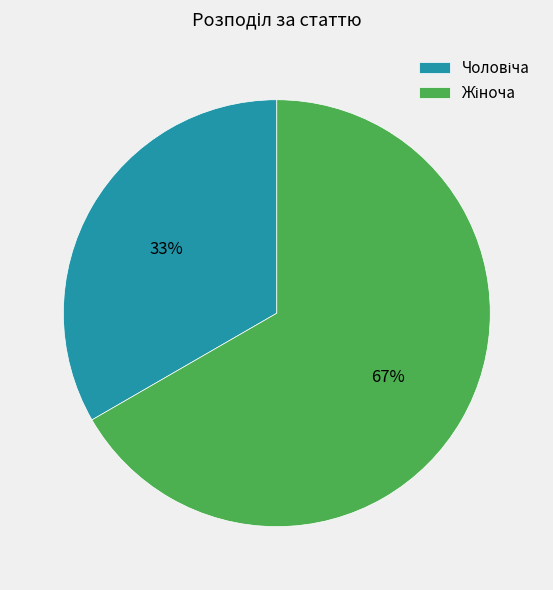

To the nearest percent, what is the average slice percentage?

50%